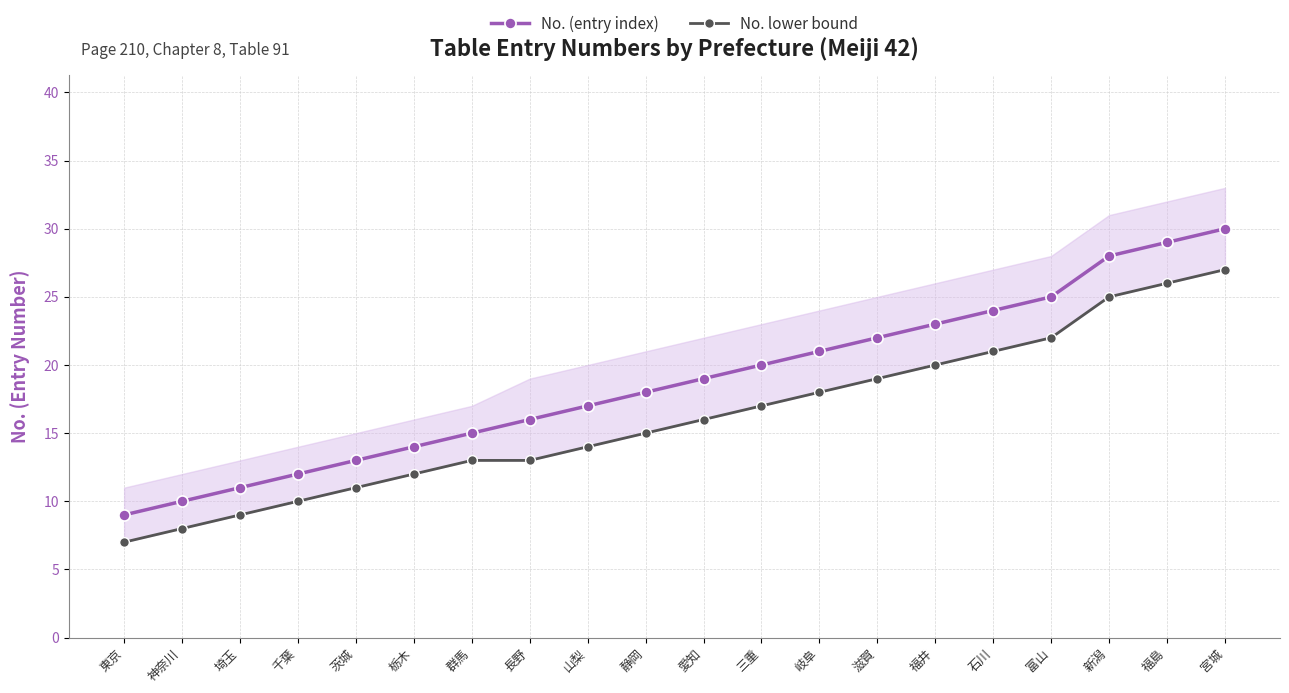

At which label does No. lower bound first exceed 16?

三重